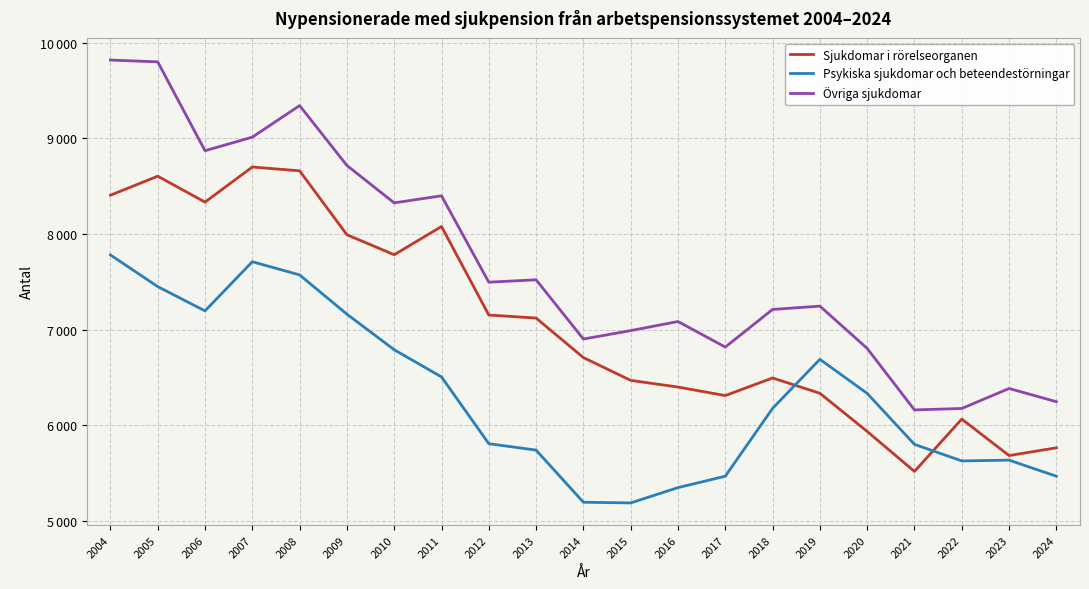

What is the highest value of the Sjukdomar i rörelseorganen series?

8700